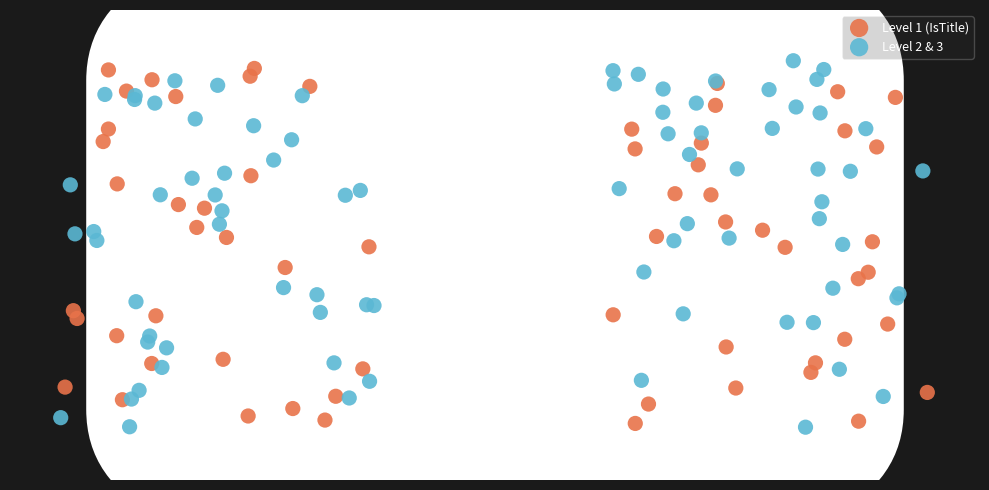

What are all the series names shown in the legend?

Level 1 (IsTitle), Level 2 & 3